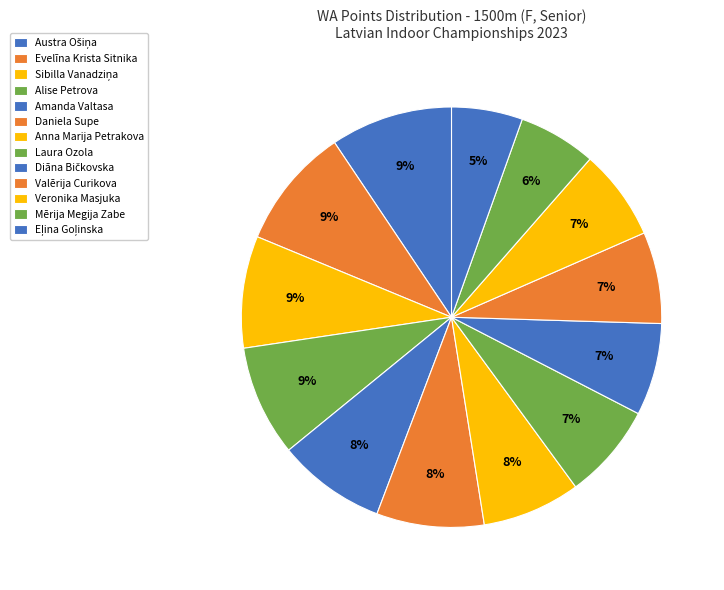

How many segments does this pie chart have?

13